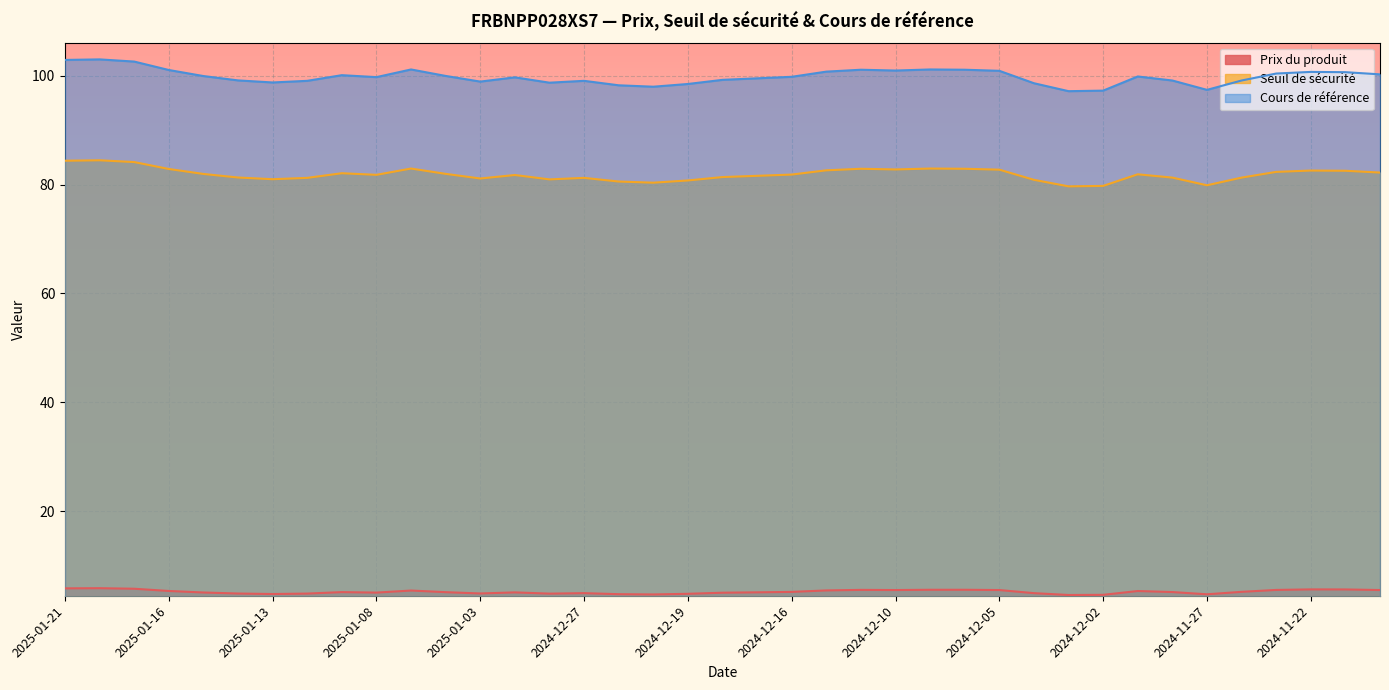

The value of Cours de référence at 2024-11-29 is 51.8. True or false?

False